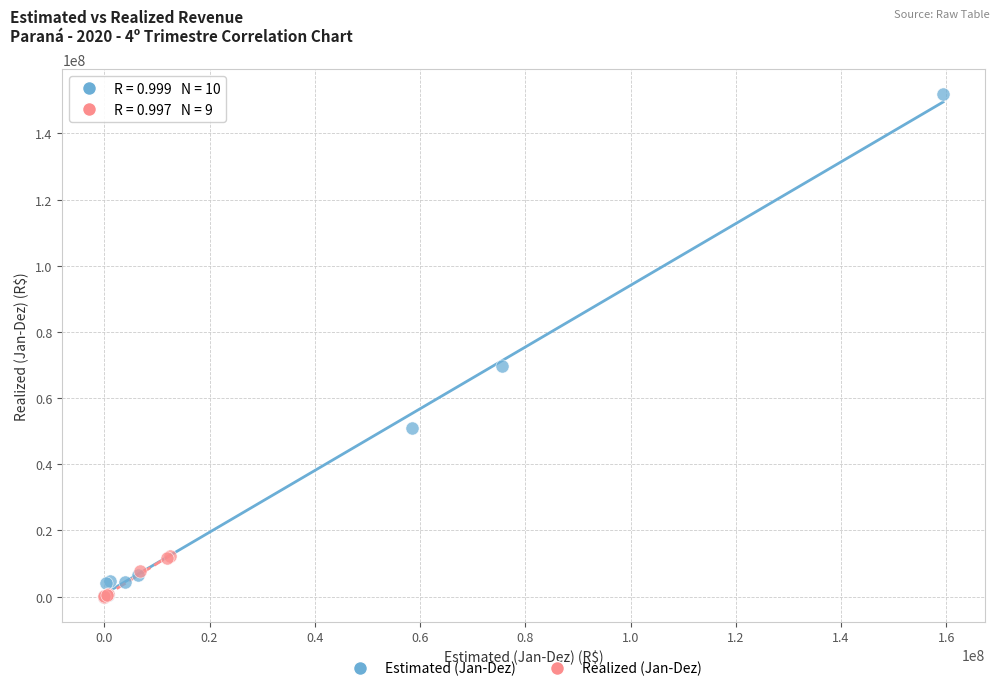

Which series reaches the maximum Y coordinate?

Estimated (Jan-Dez)